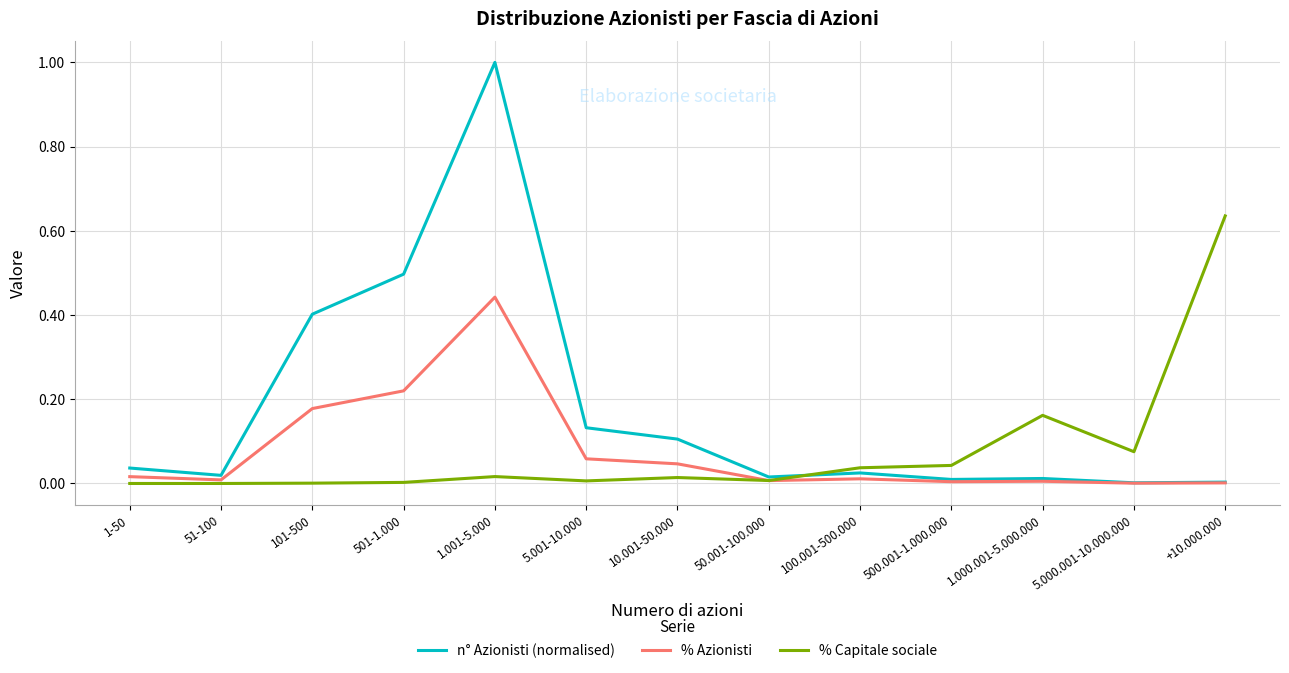

The value of % Azionisti at 100.001-500.000 is 0.0. True or false?

True